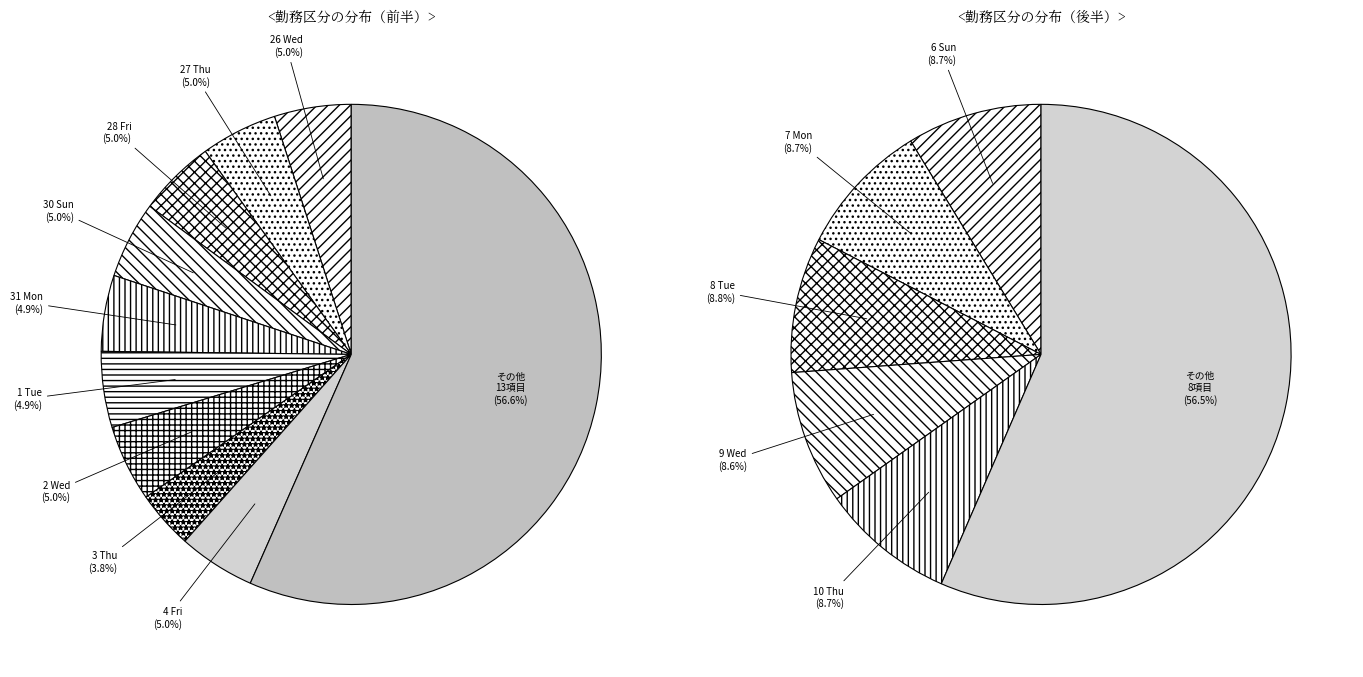

What is the change in value from 10 Thu to 16 Wed?

-3.0